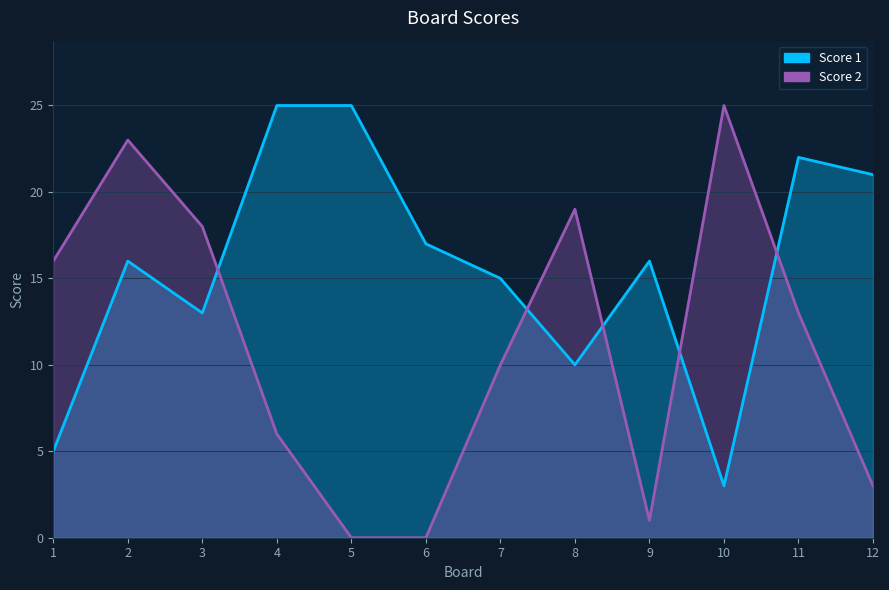

What is the sum of the Score 1 values at 1 and 12?

26